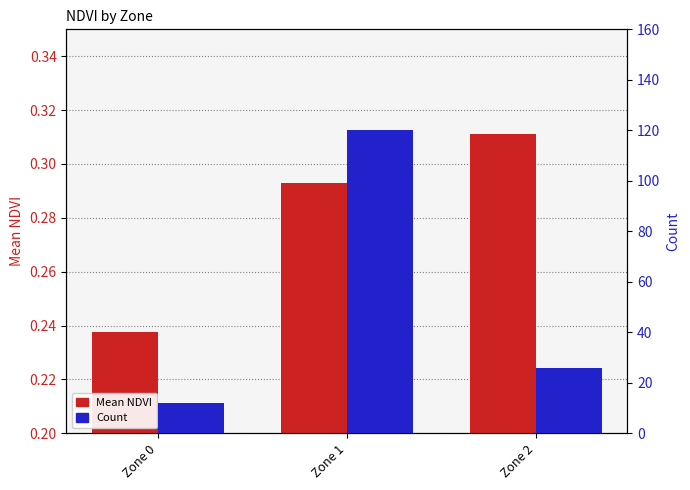

Rank the series by their maximum value, from lowest to highest.

Mean NDVI, Count